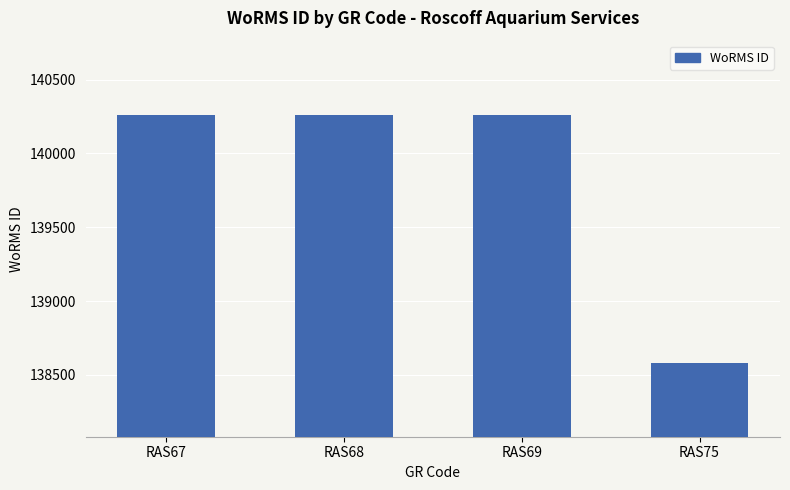

Approximately how many times larger is the value at RAS67 compared to RAS75?

1.0